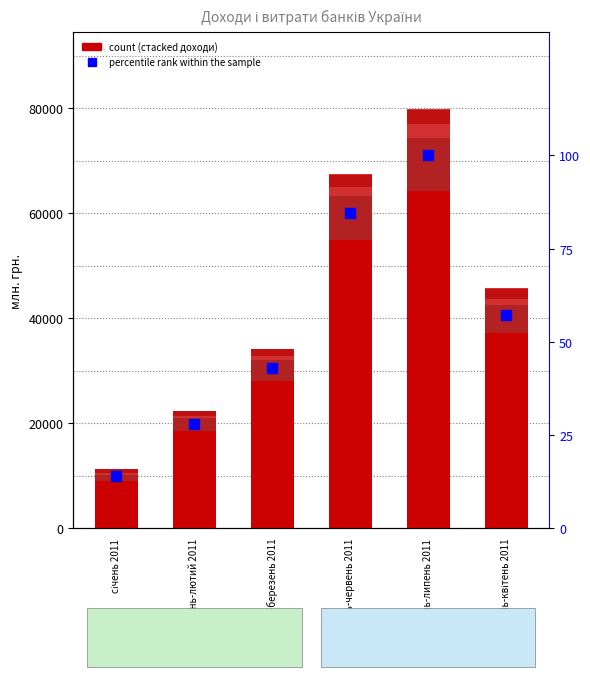

Read the комісійні доходи value at січень-березень 2011.

3916.3